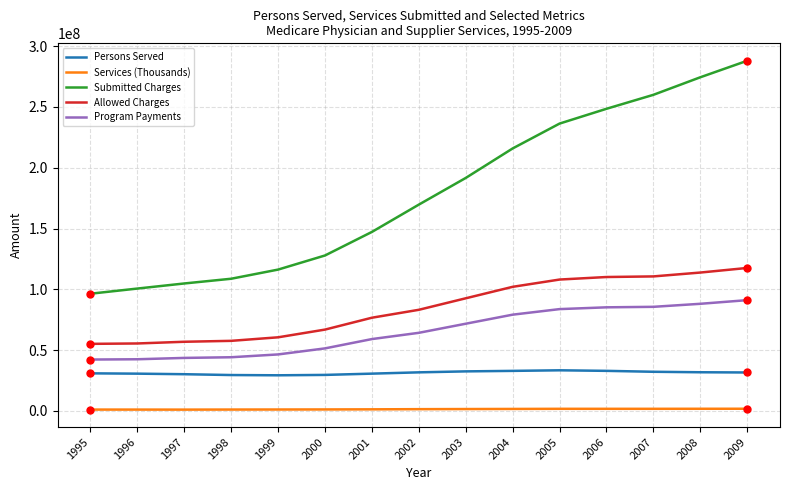

The value of Allowed Charges at 2005 is 24197846. True or false?

False